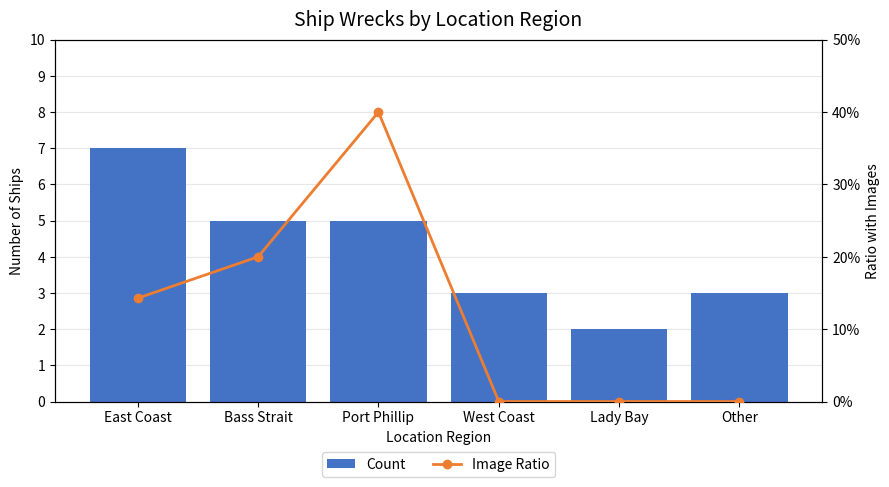

What is the sum of the Count values at Bass Strait and Port Phillip?

10.0